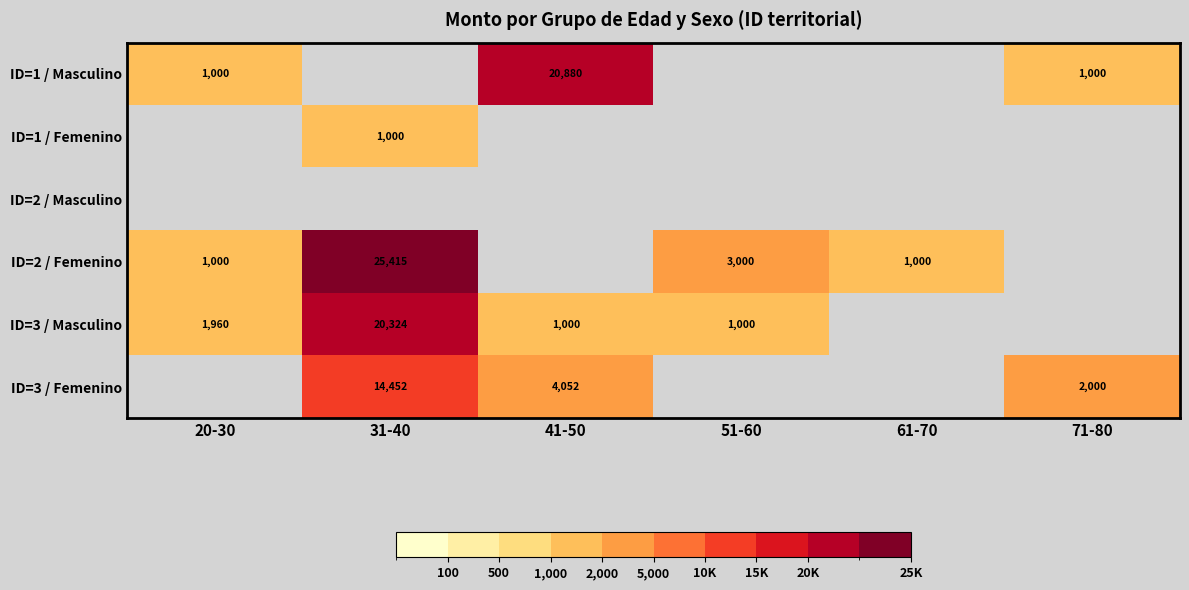

The value of ID=3 / Masculino at 51-60 is 1354. True or false?

False